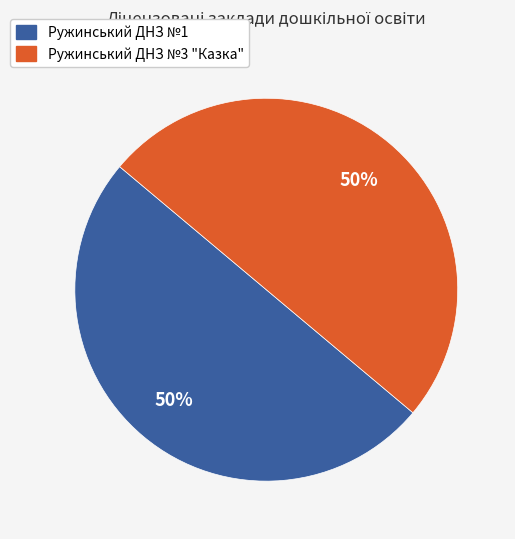

Do Ружинський ДНЗ №3 "Казка" and Ружинський ДНЗ №1 together represent more than half of the pie?

Yes